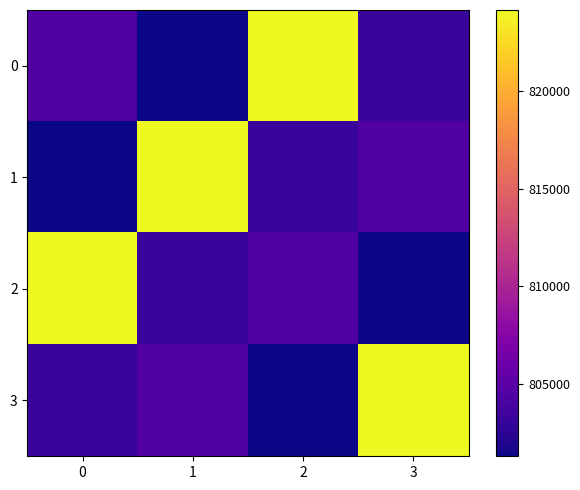

What is the minimum value shown in the chart?

801303